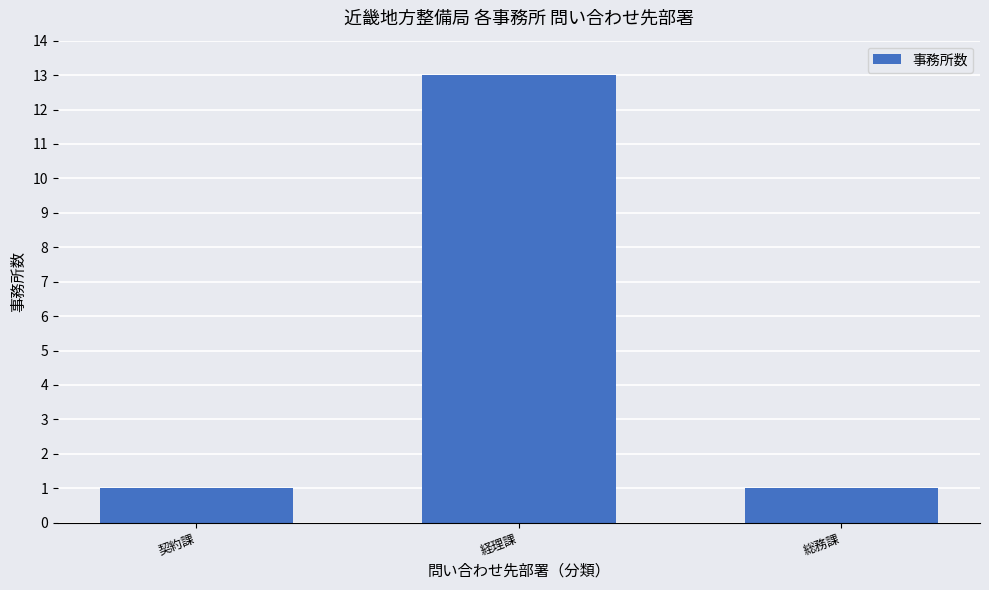

What is the value of the 1st bar from the left?

1